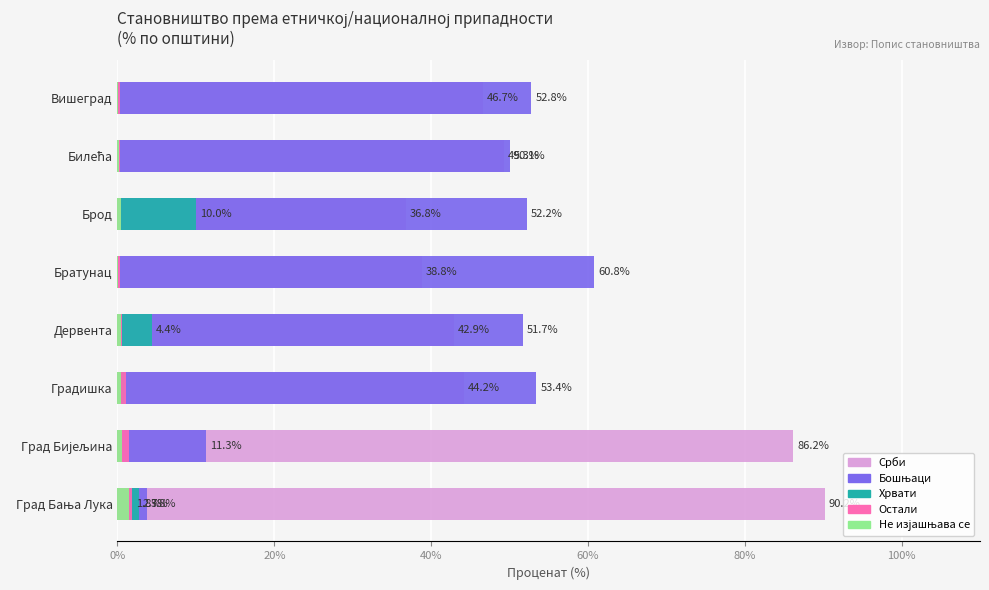

The Бошњаци series shows 17.1 at Град Бијељина. True or false?

False